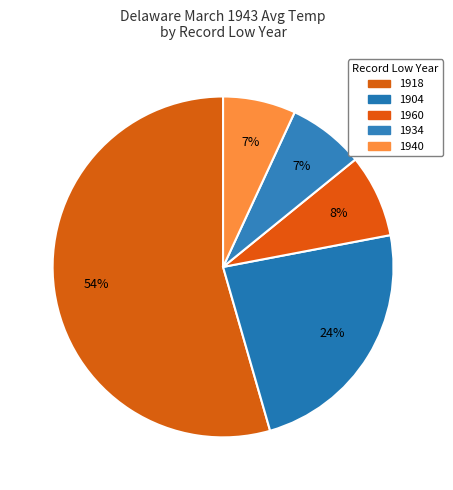

Count the number of slices in the pie.

5